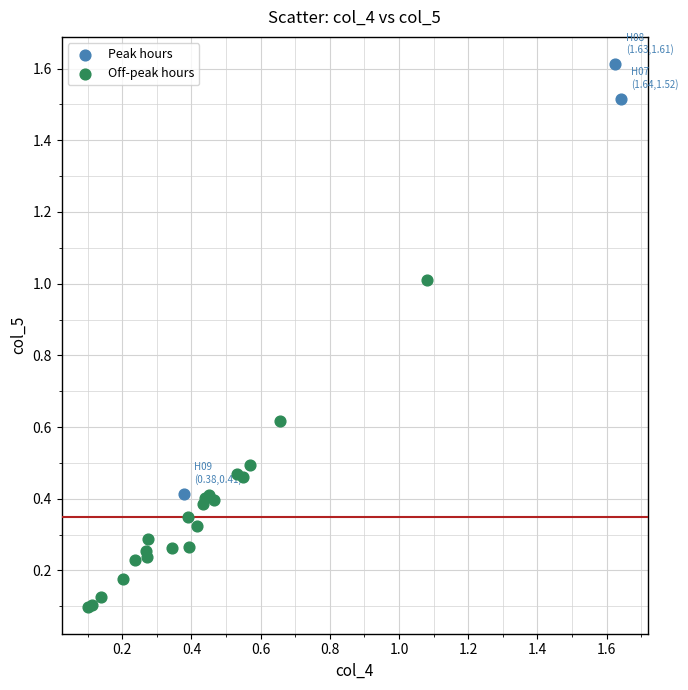

Which series has the largest Y range (max minus min)?

Peak hours